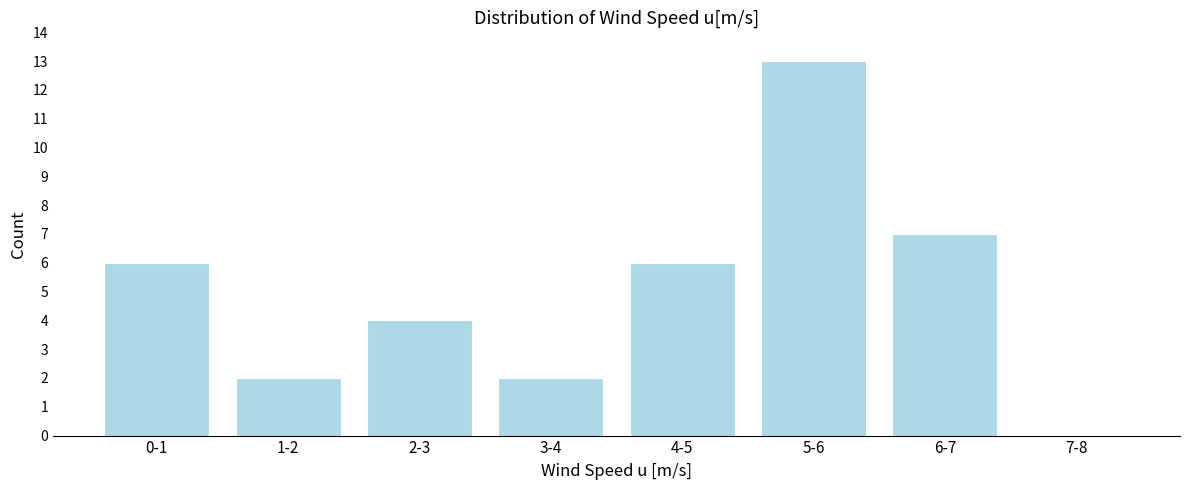

Reading left to right, list all the values displayed in this chart.

0-1=6	1-2=2	2-3=4	3-4=2	4-5=6	5-6=13	6-7=7	7-8=0